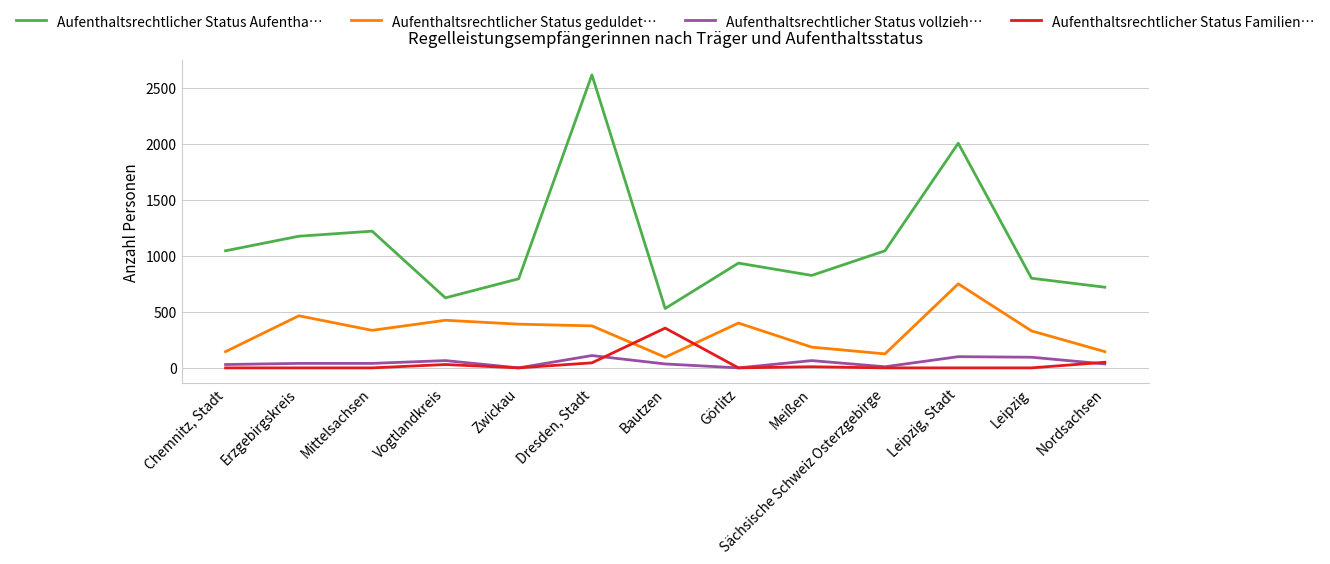

Between Mittelsachsen and Bautzen, which series saw the biggest shift?

Aufenthaltsrechtlicher Status Aufentha…